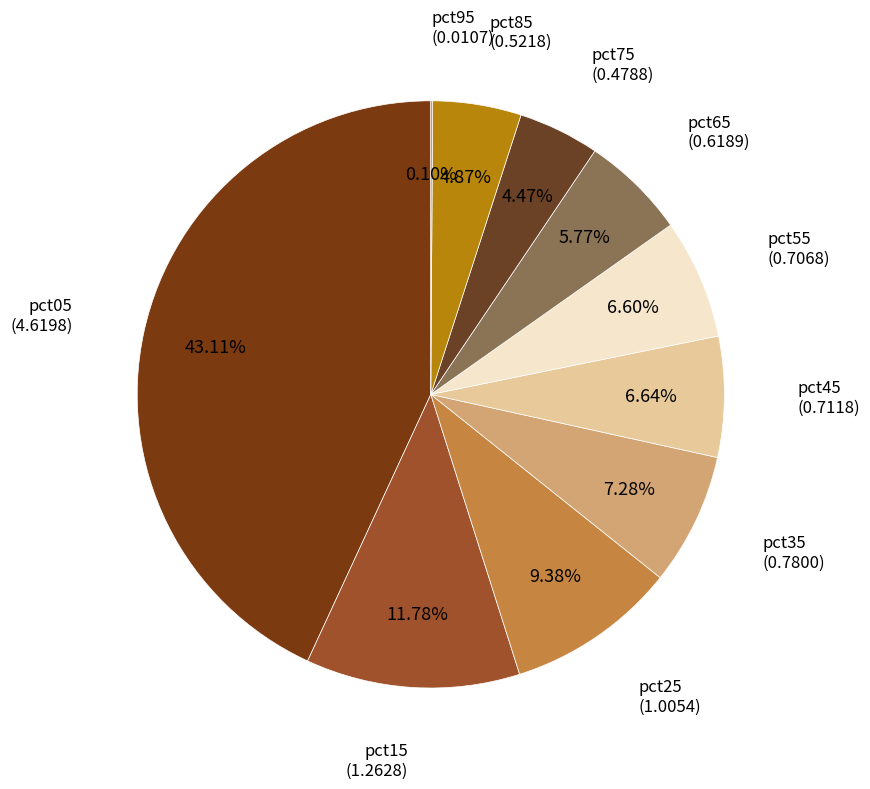

Which slice is the smallest?

pct95